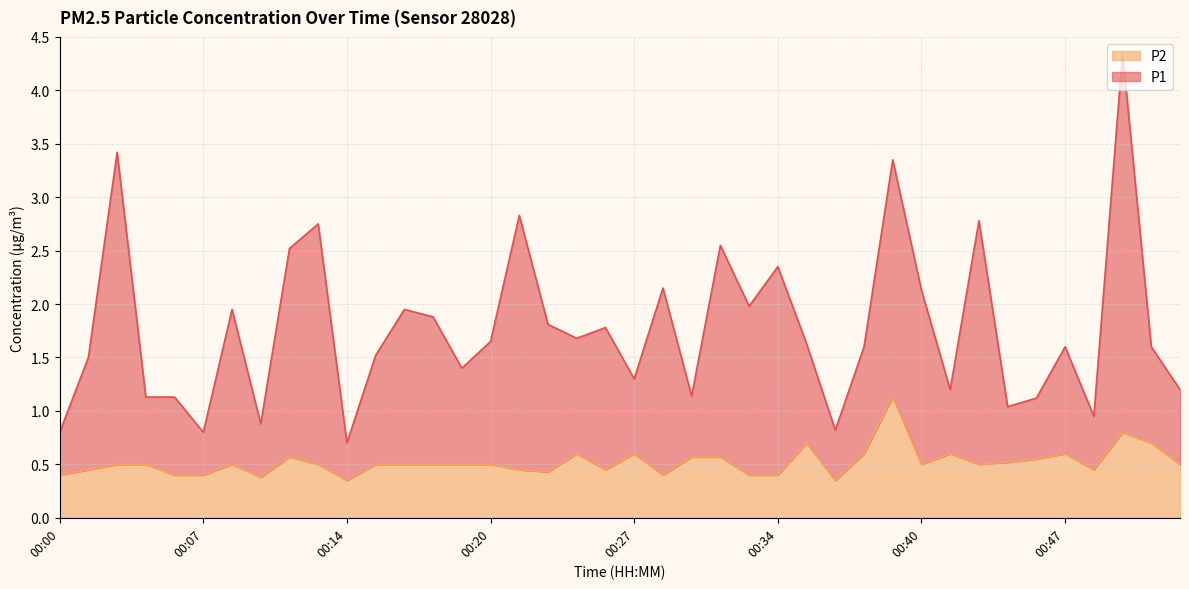

Rank the series at 00:14 from lowest to highest value.

P2, P1